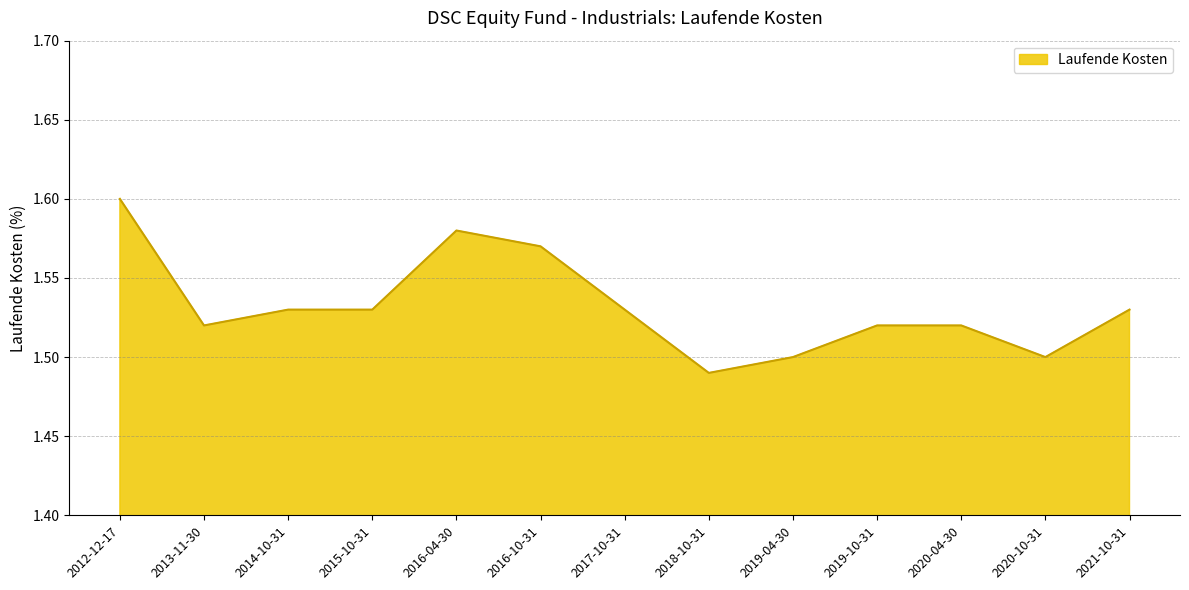

Which label corresponds to the largest value in the chart?

2012-12-17